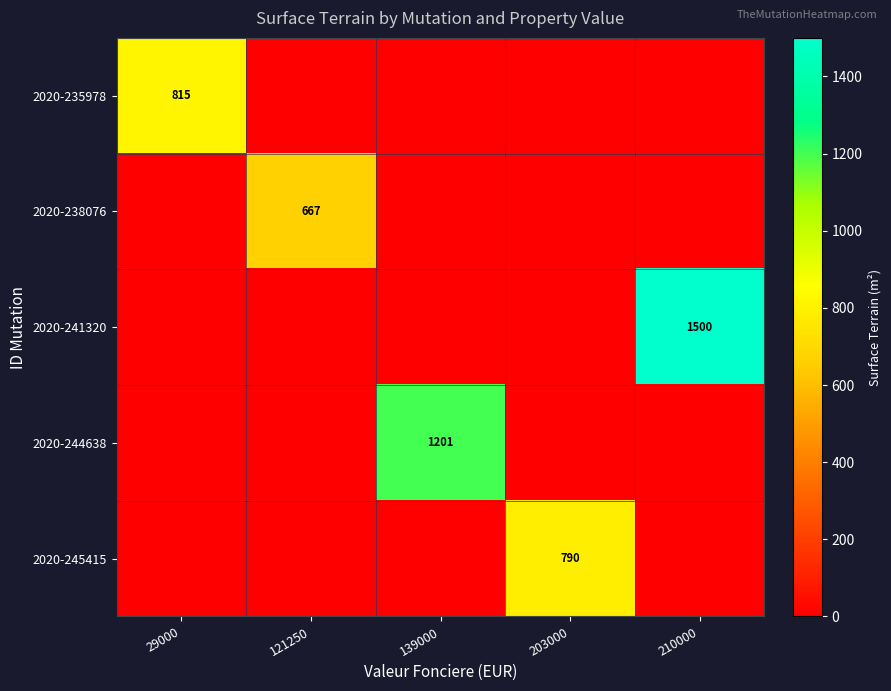

Which has a higher value, 139000 or 29000?

29000